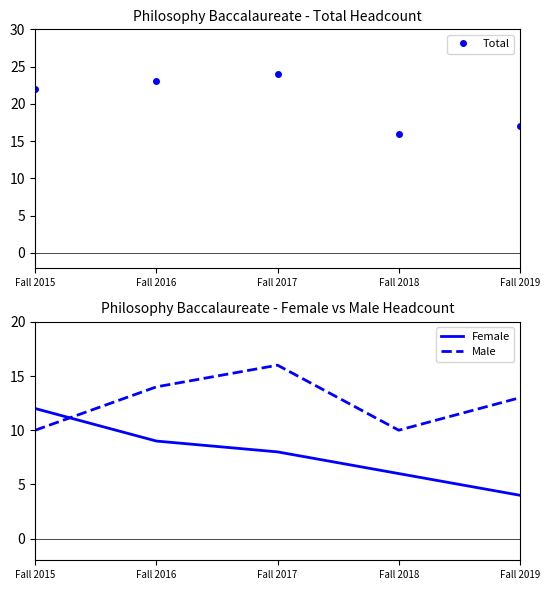

What is the value of the Total point at the 3rd from the left?

24